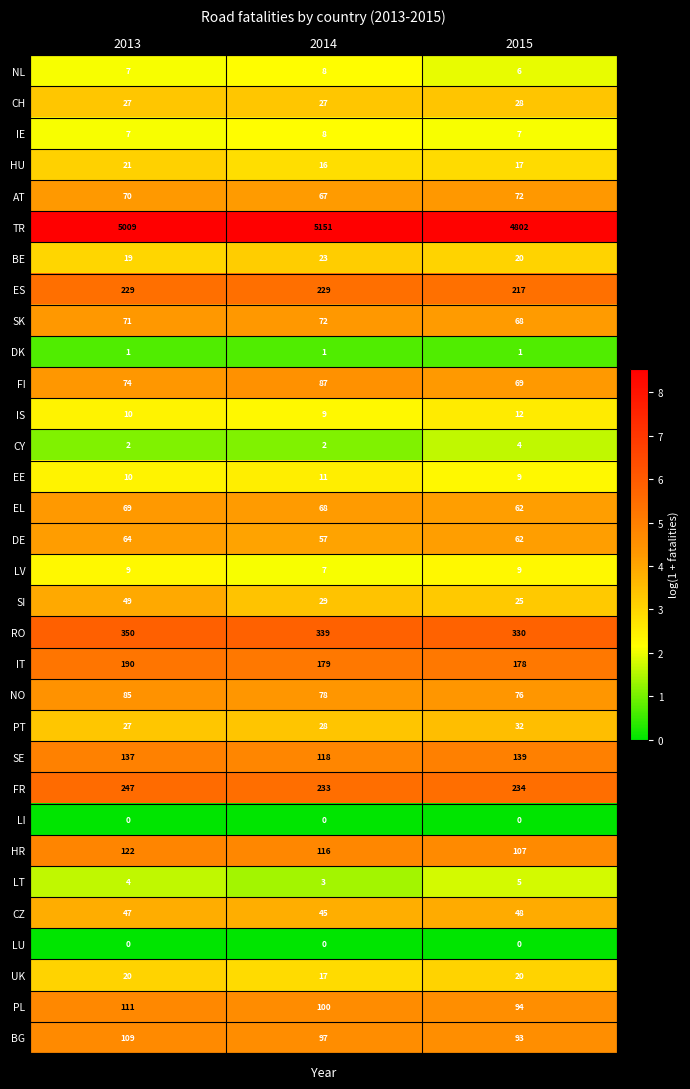

The SE series shows 139 at 2015. True or false?

True